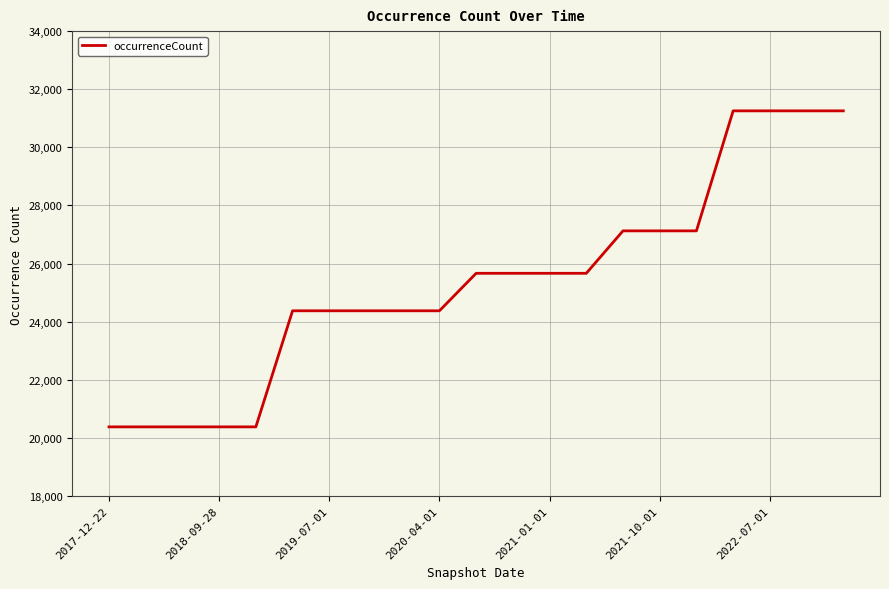

What is the maximum value shown in the chart?

31255